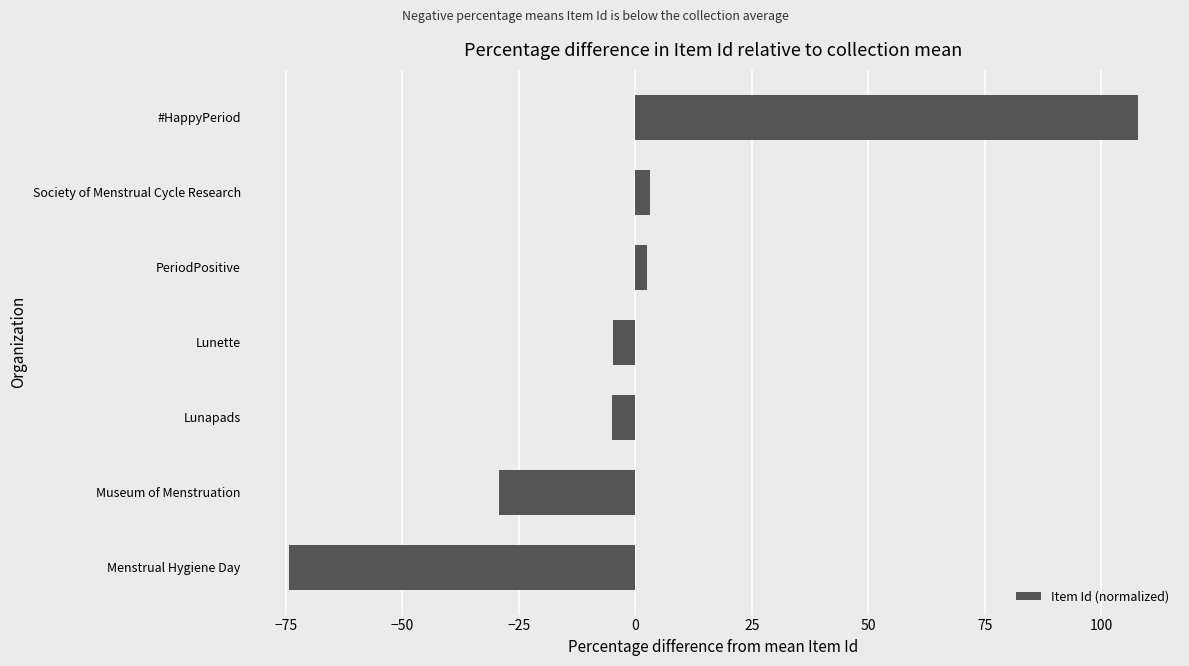

Does the chart contain any negative values?

Yes